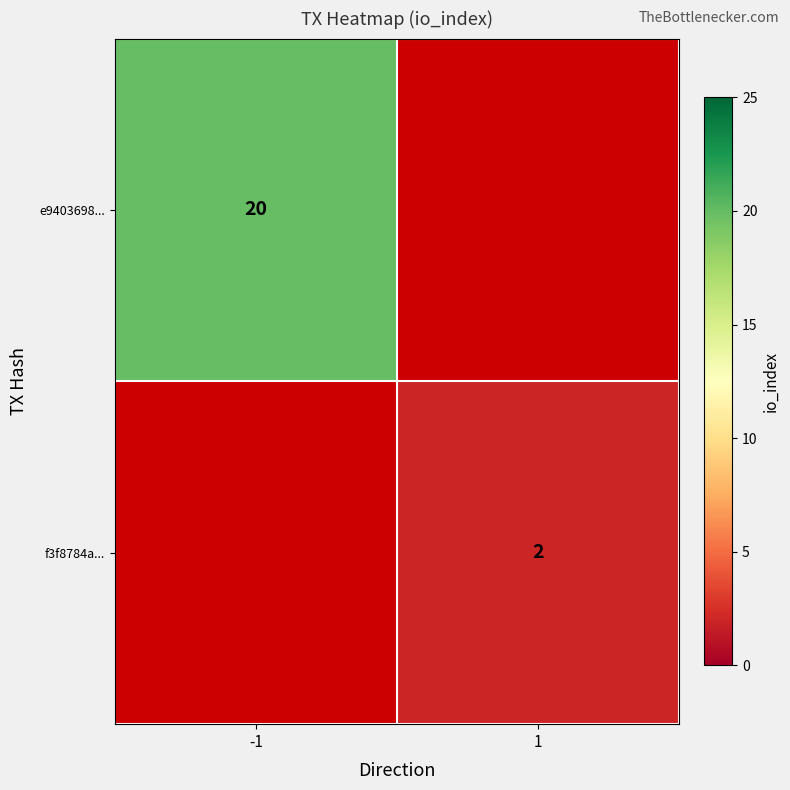

Is it true that f3f8784a... equals 3 at 1?

False